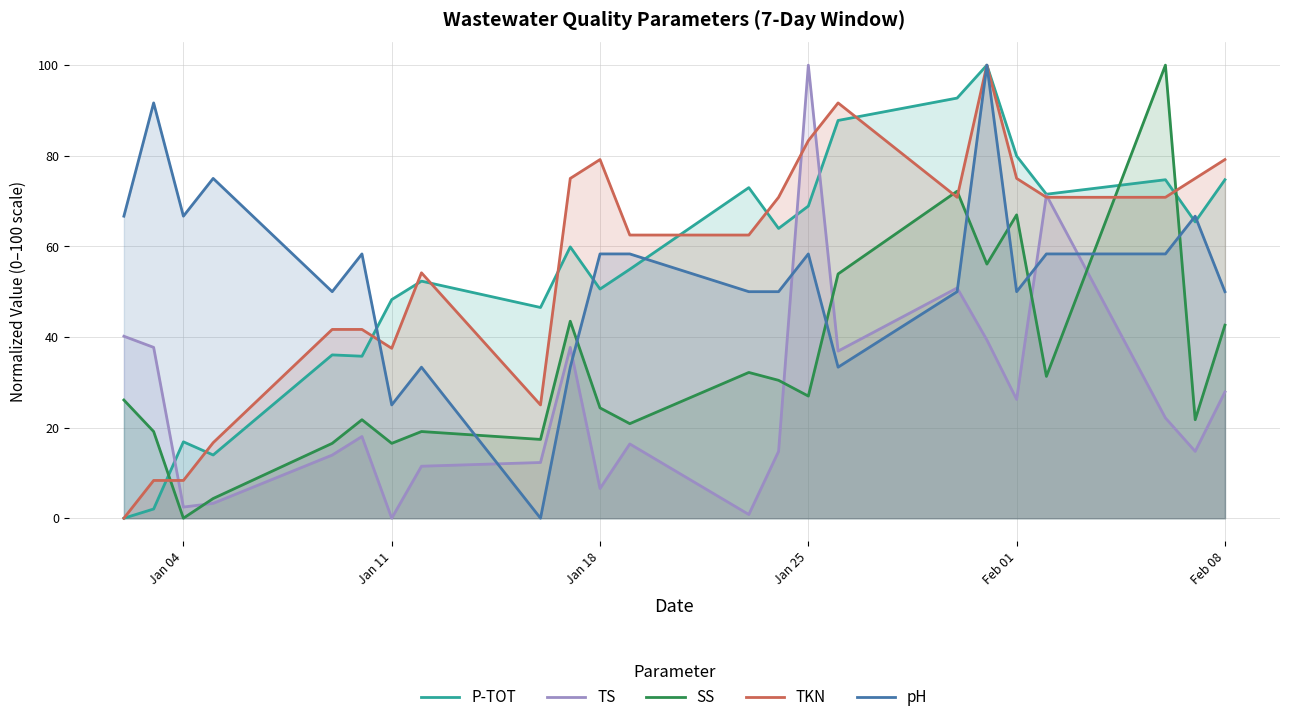

At how many categories does at least one series exceed 45?

23